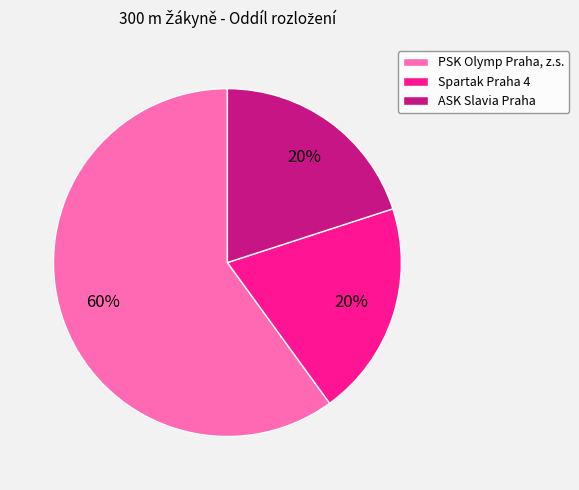

Do Spartak Praha 4 and PSK Olymp Praha, z.s. together represent more than half of the pie?

Yes